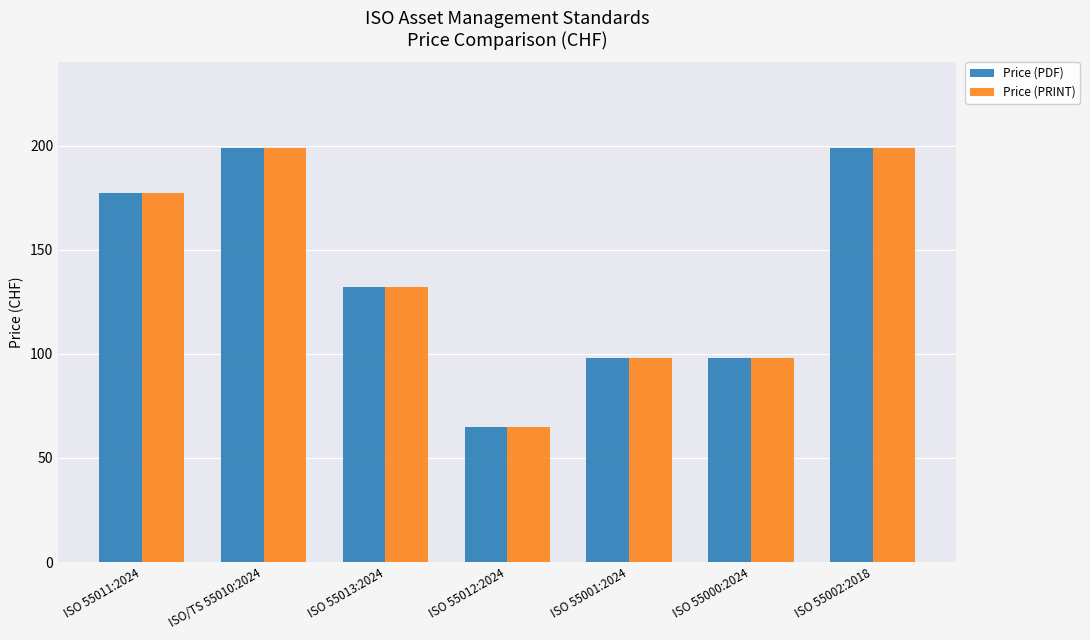

What are all the series names shown in the legend?

Price (PDF), Price (PRINT)